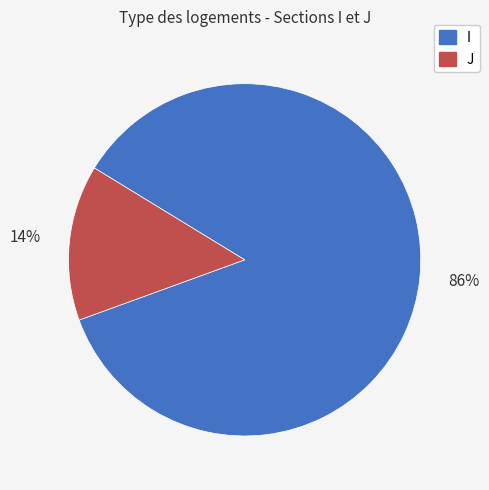

True or false: I accounts for 93% of the total.

False